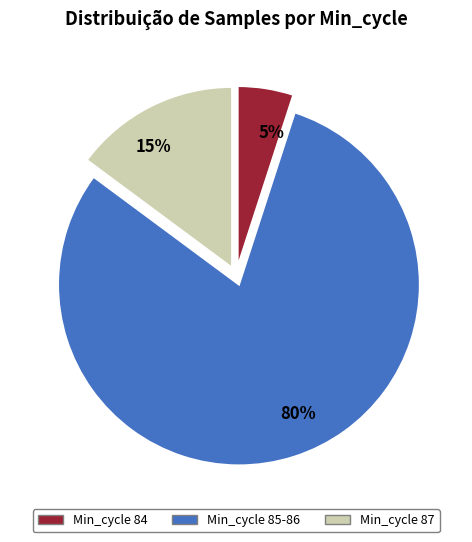

Which slice is the smallest?

5%